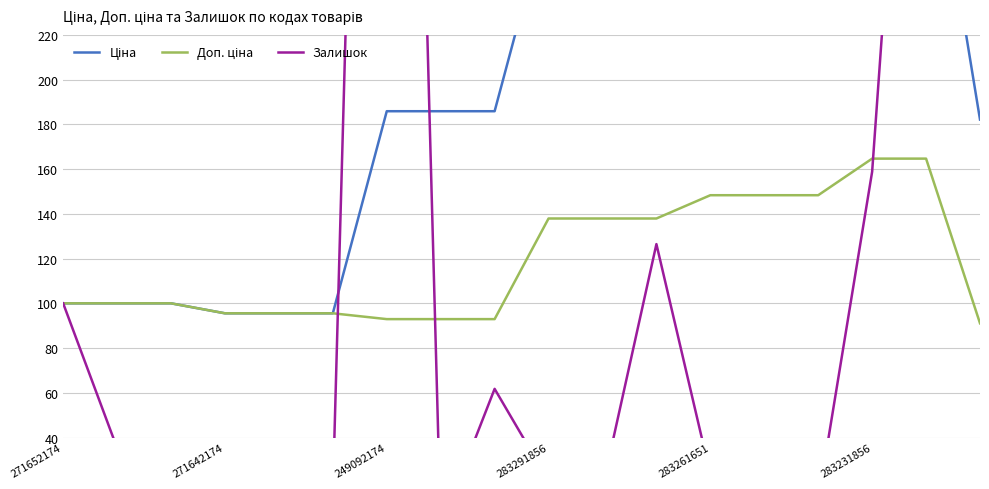

What is the sum of the Залишок values at 283291856 and 283231856?

179.4